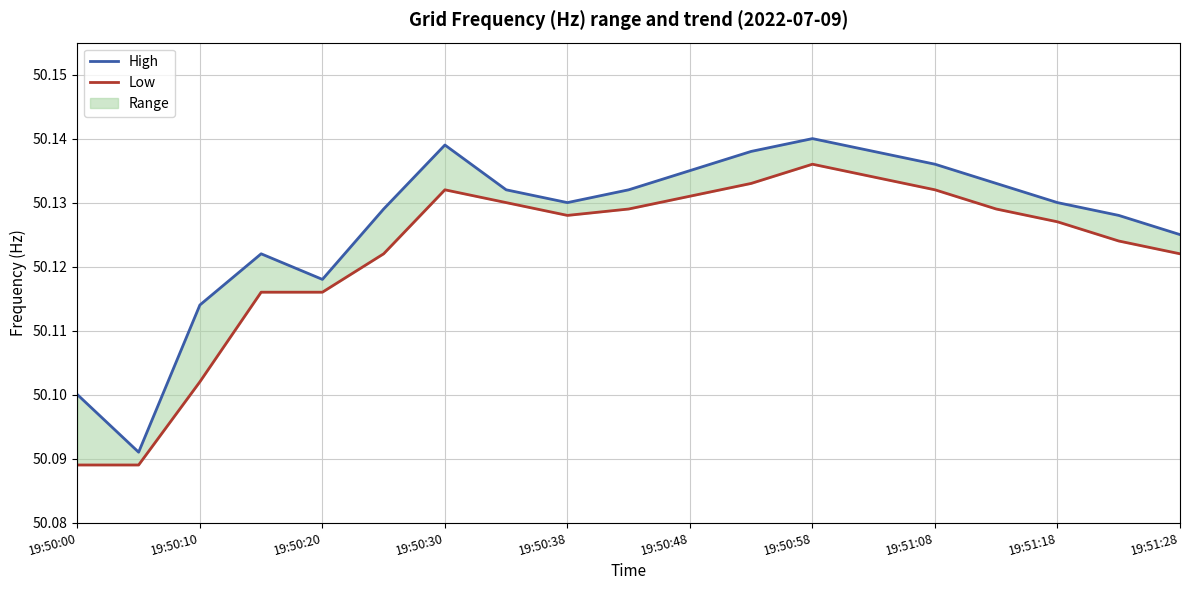

Does the chart display data point markers on the line(s)?

No